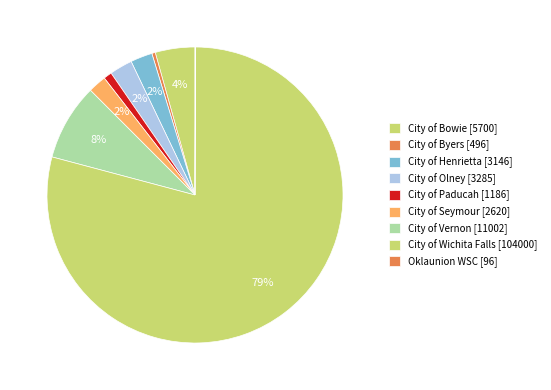

Approximately how many times larger is the value at City of Wichita Falls compared to Oklaunion WSC?

1083.3